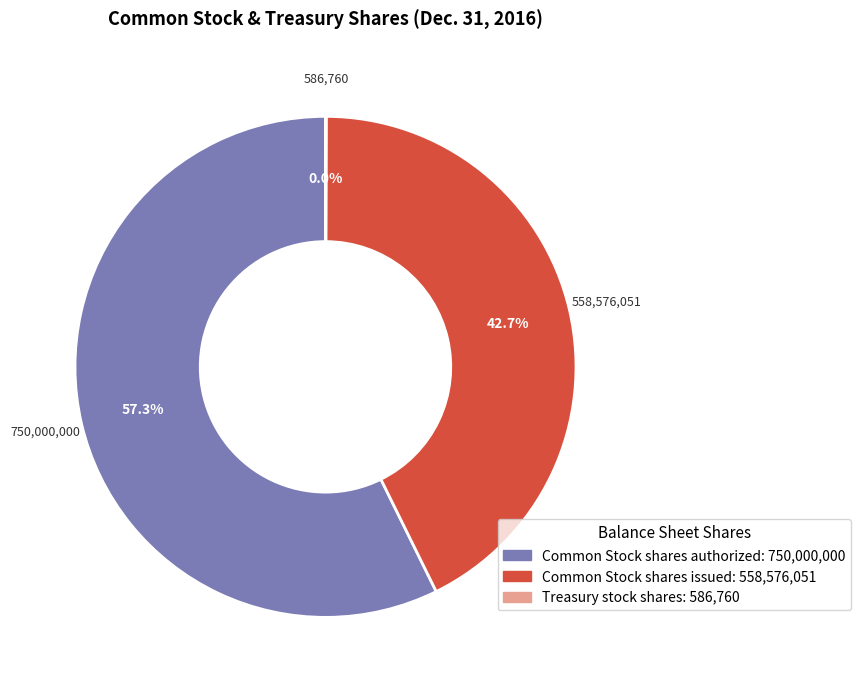

Do Common Stock shares authorized and Common Stock shares issued together represent more than half of the pie?

Yes